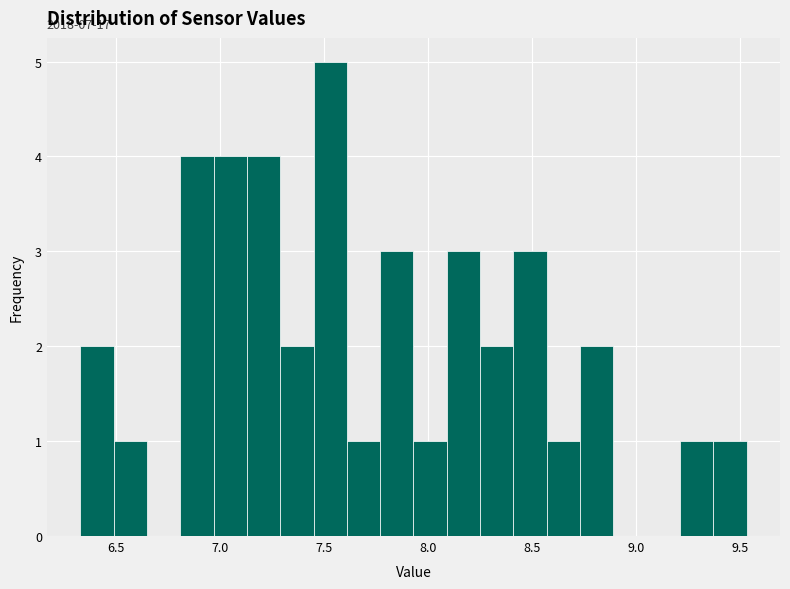

Read against the x-axis, roughly where is the centre of the tallest bar?

7.55